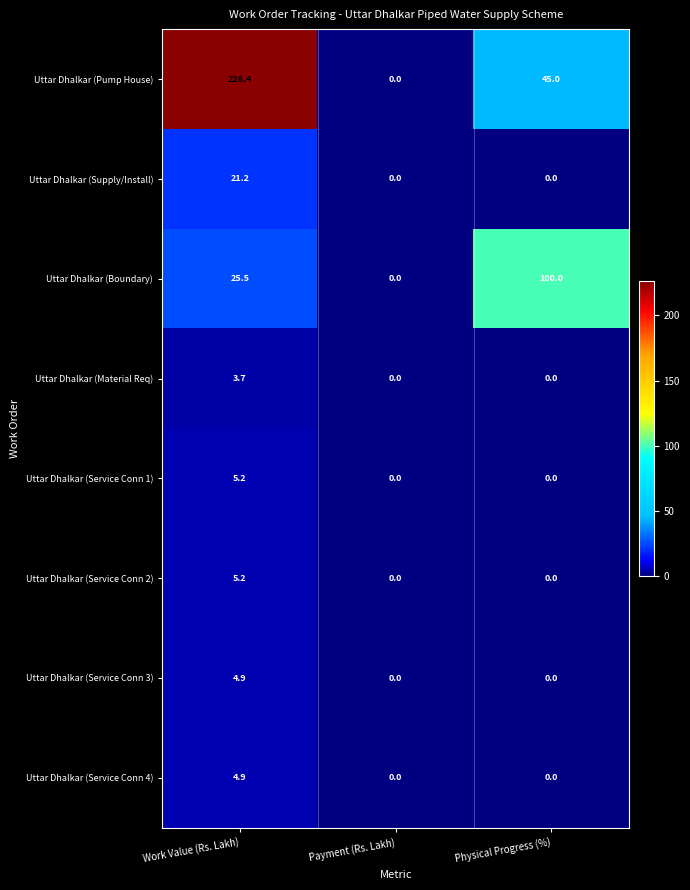

What is the difference between the maximum and second lowest values in the Uttar Dhalkar (Pump House) series?

181.4